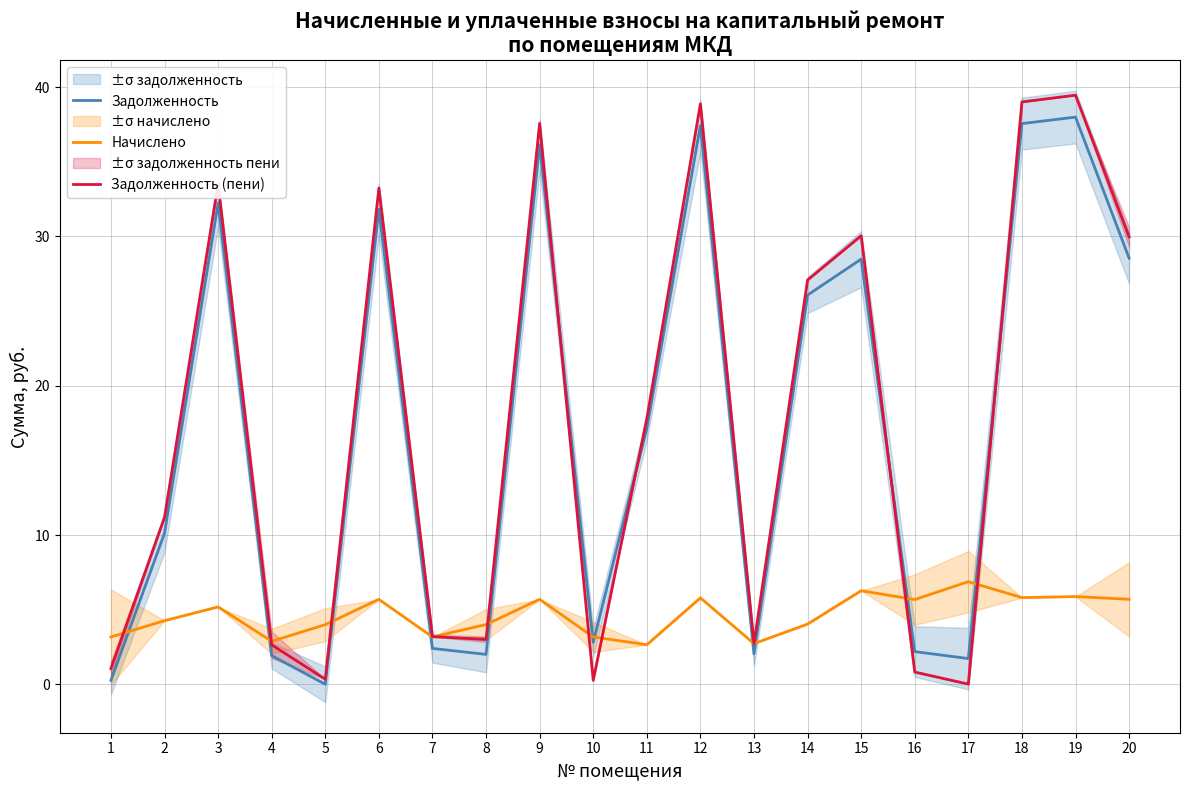

How many lines are shown in the chart?

3